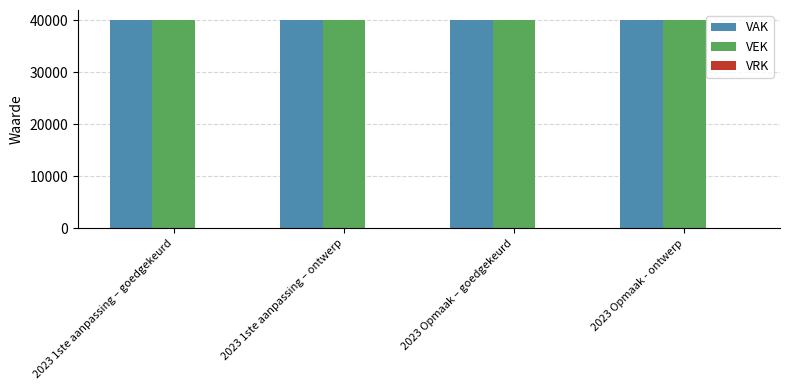

What are all the series names shown in the legend?

VAK, VEK, VRK